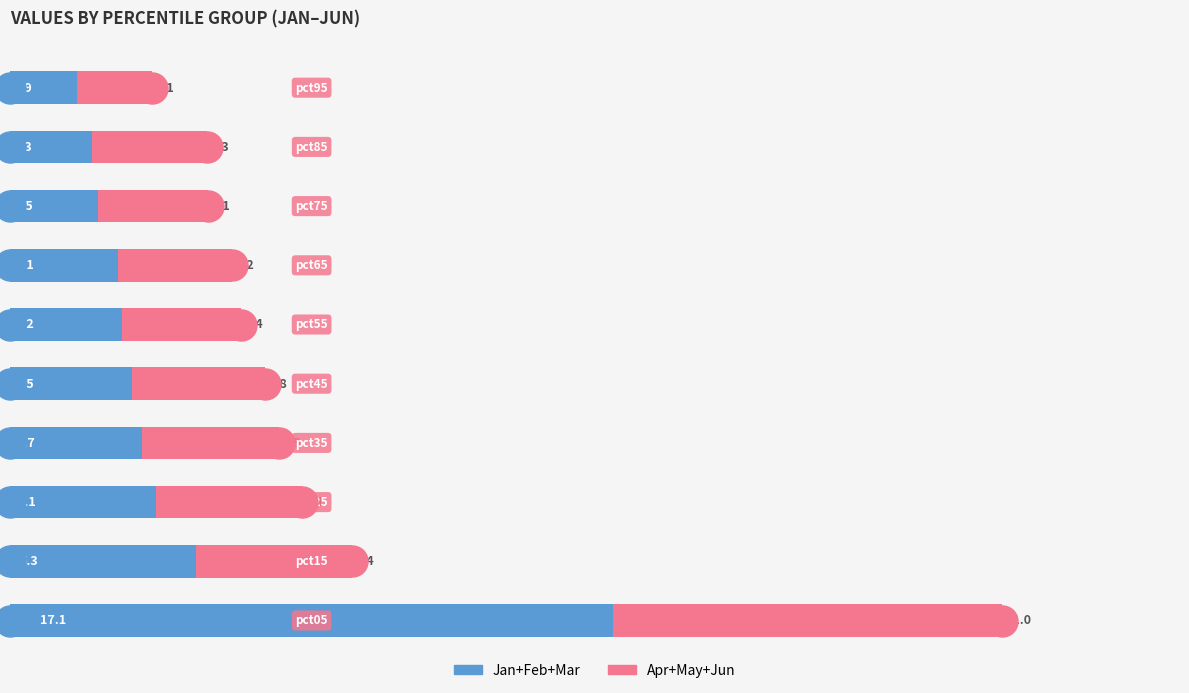

Which series contains the lowest Y value?

Jan+Feb+Mar